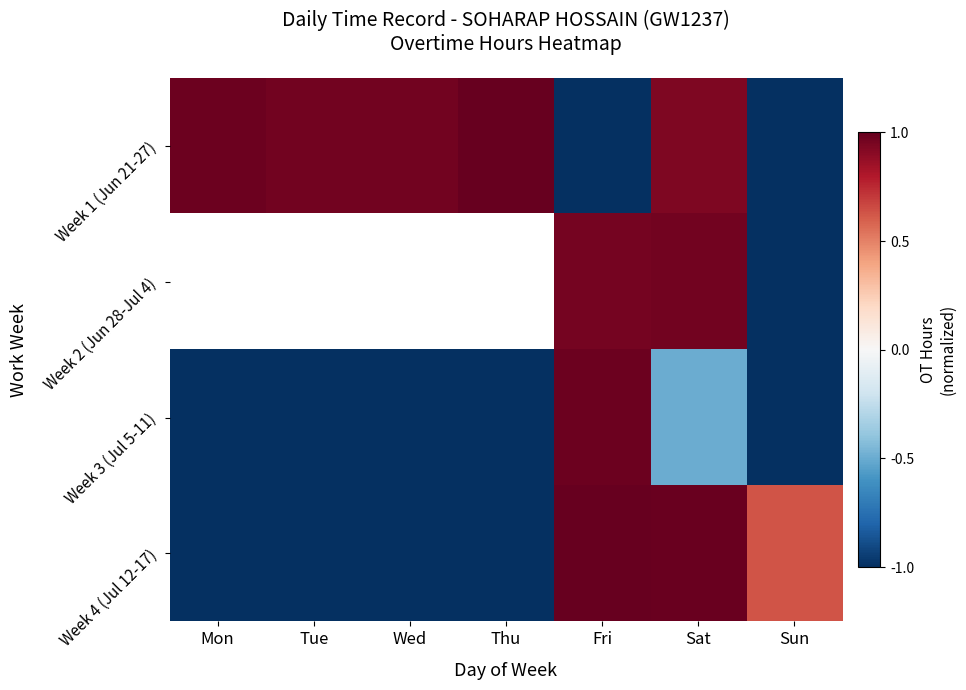

Which series has the largest total across all categories?

Week 1 (Jun 21-27)